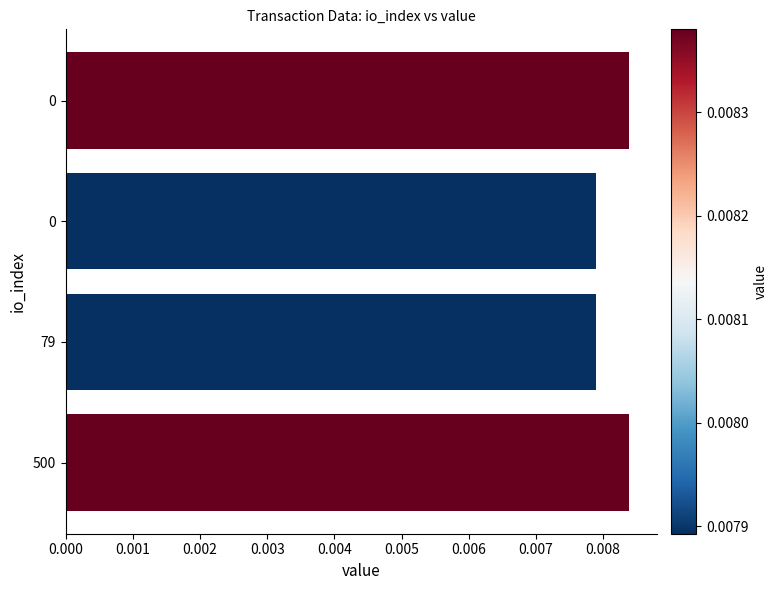

How many categories are shown in the chart?

4